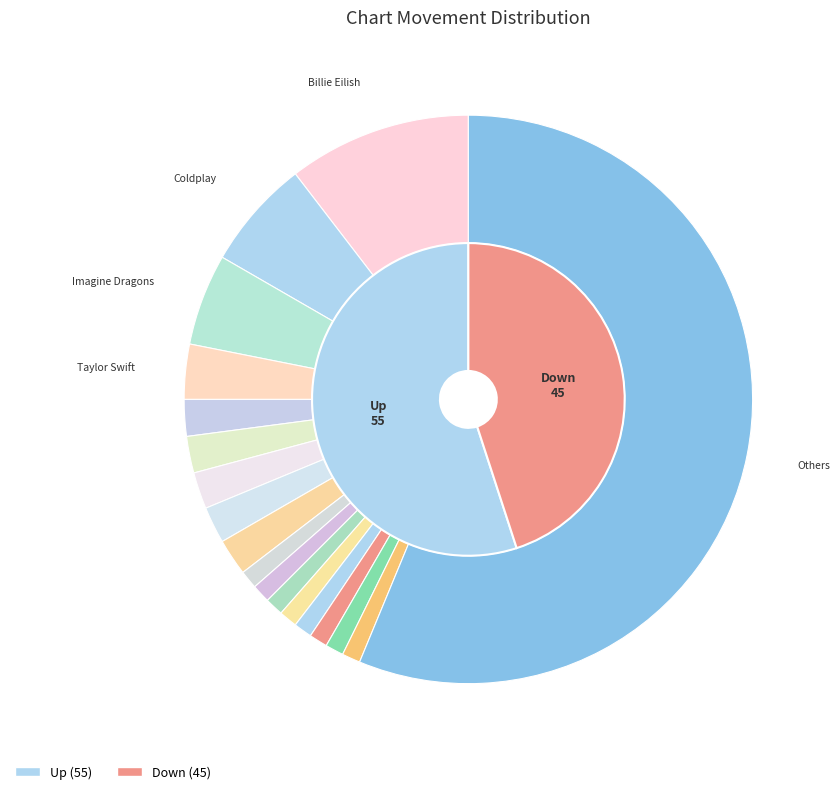

Rank the categories by value from lowest to highest.

down, up